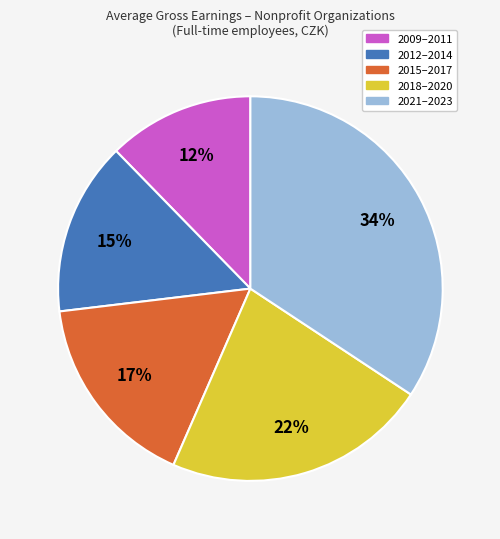

How many slices are in this pie chart?

5